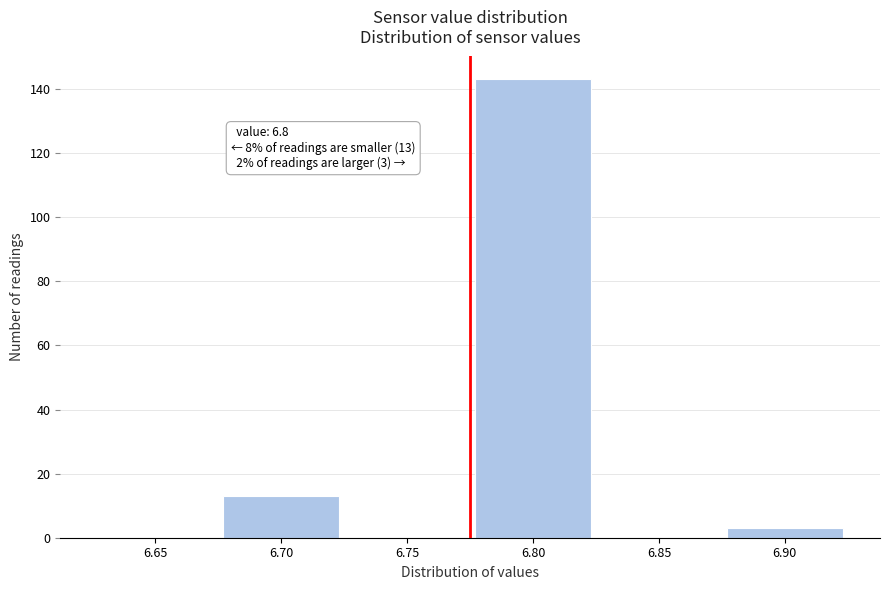

Reading left to right, what are all the values shown in this chart?

6.65=0	6.70=13	6.75=0	6.80=143	6.85=0	6.90=3